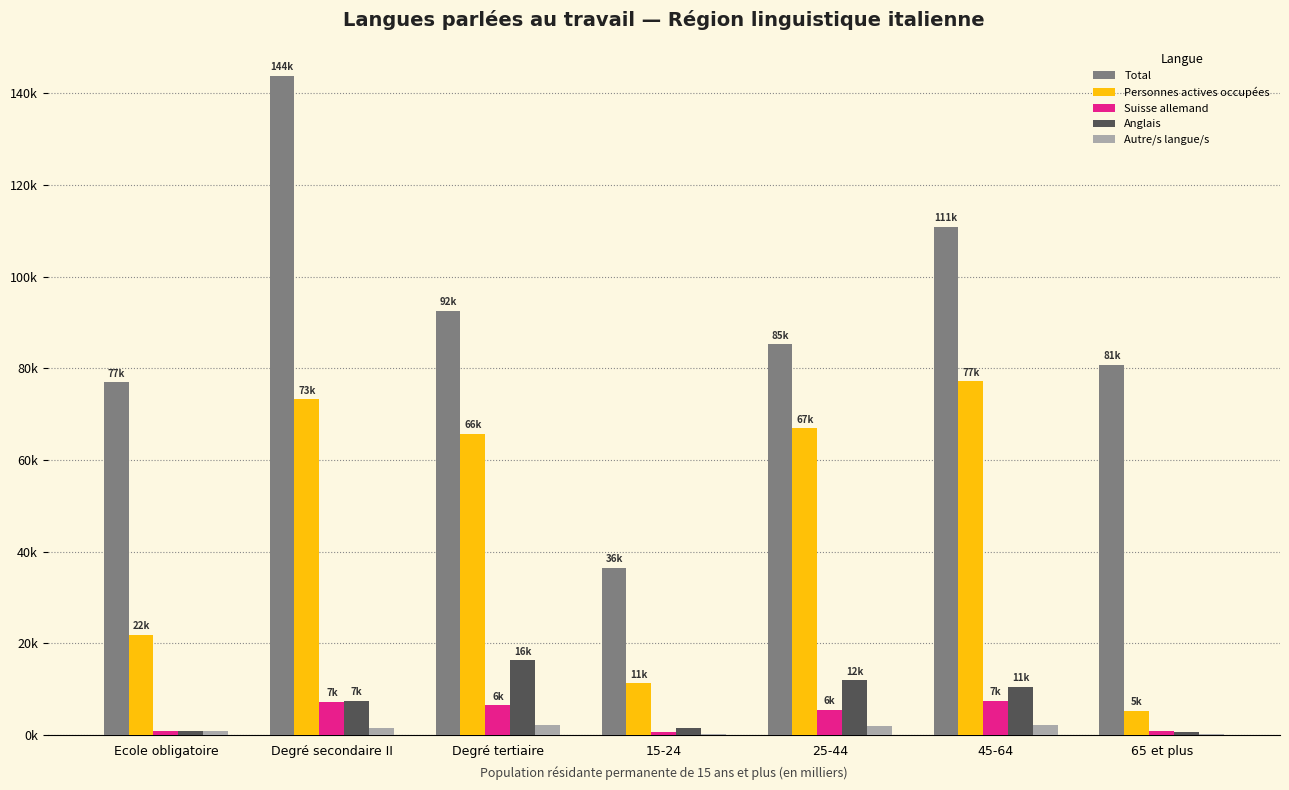

List the labels in order of Anglais value, smallest first.

65 et plus, Ecole obligatoire, 15-24, Degré secondaire II, 45-64, 25-44, Degré tertiaire